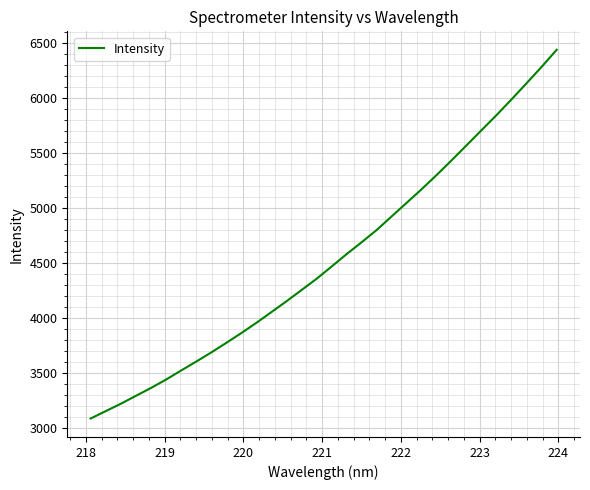

What is the greatest value displayed?

6436.9